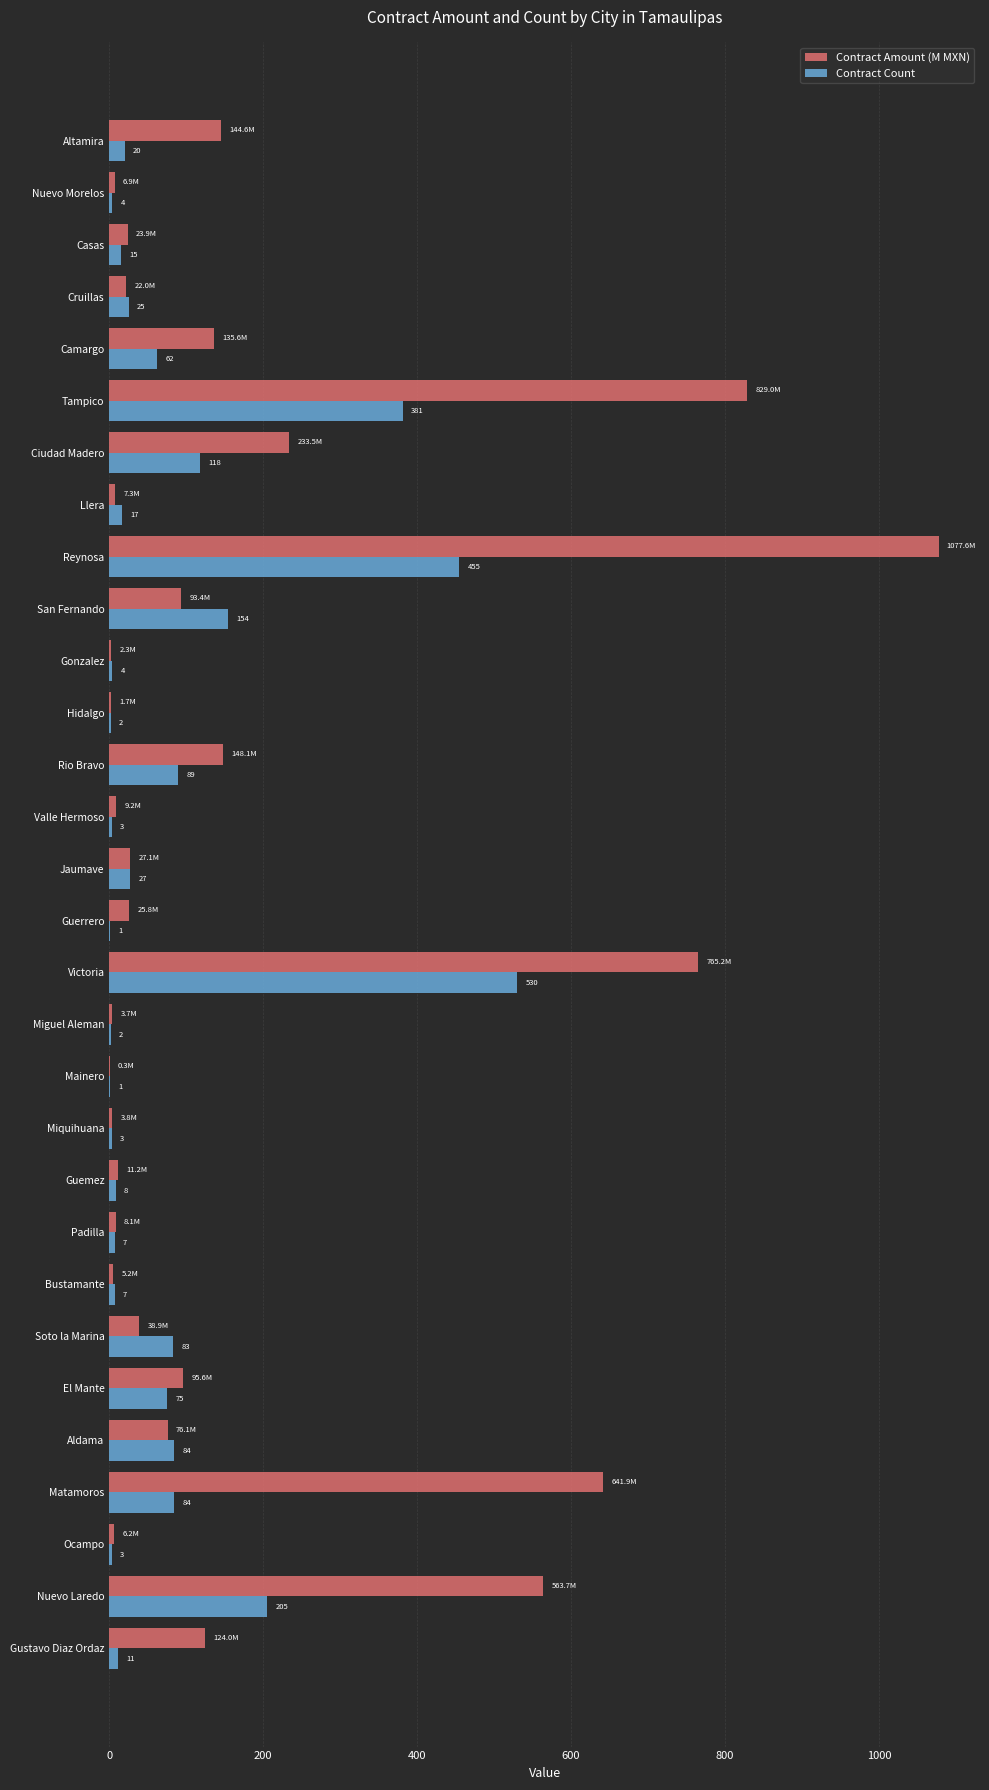

Which series has the widest spread of values?

Contract Amount (M MXN)